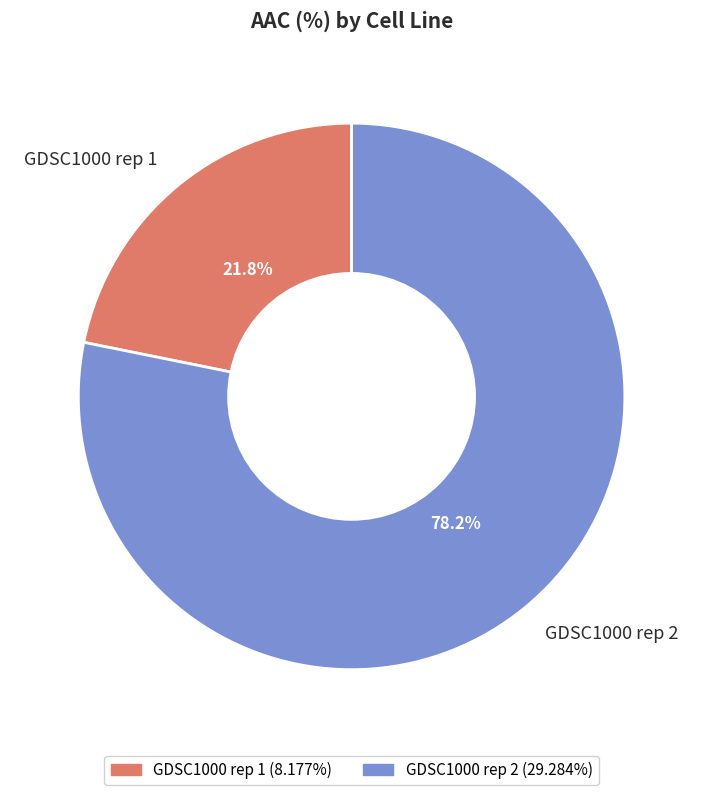

Which slice is the largest?

GDSC1000 rep 2